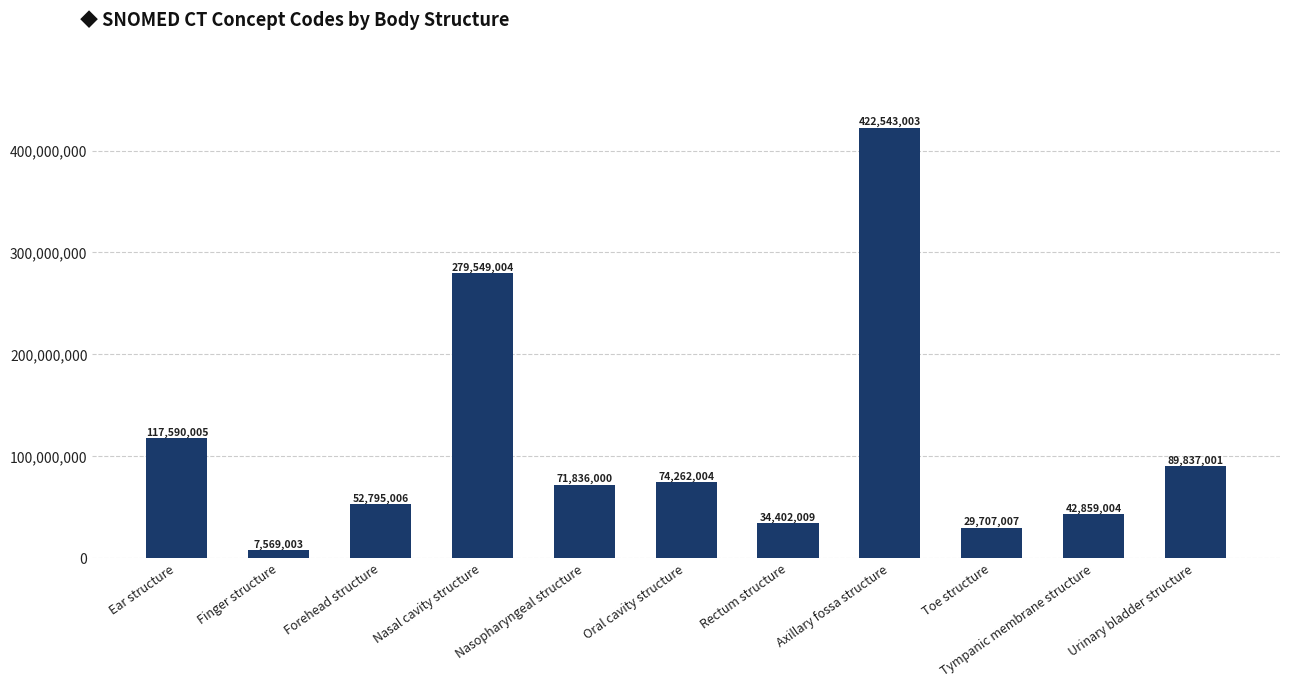

What is the label of the 7th bar from the left?

Rectum structure